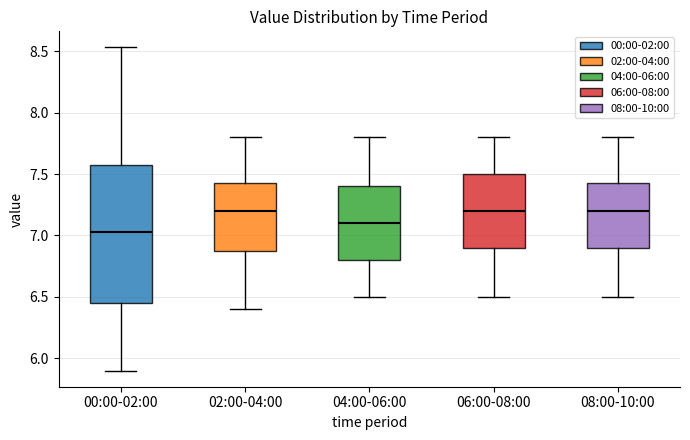

Reading left to right, read every box against the y-axis: the position of its median line, the range the box covers, and the ends of its whiskers. The values are not printed on the chart, so give them approximately, as read against the axis.

00:00-02:00: median 7.05, box 6.45 to 7.55, whiskers 5.90 to 8.55
02:00-04:00: median 7.20, box 6.90 to 7.45, whiskers 6.40 to 7.80
04:00-06:00: median 7.10, box 6.80 to 7.40, whiskers 6.50 to 7.80
06:00-08:00: median 7.20, box 6.90 to 7.50, whiskers 6.50 to 7.80
08:00-10:00: median 7.20, box 6.90 to 7.45, whiskers 6.50 to 7.80